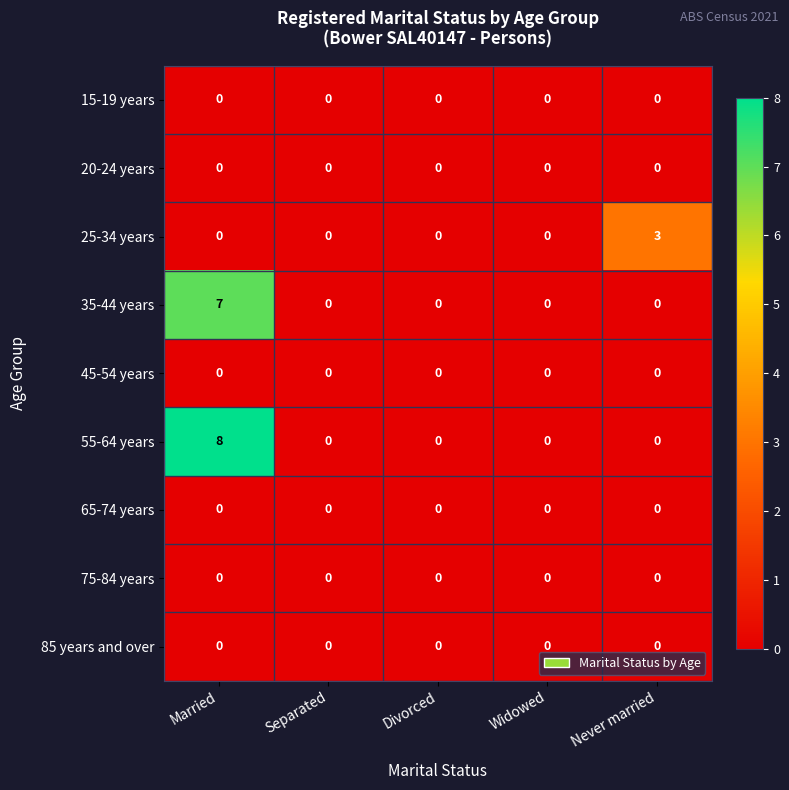

Which series has the widest spread of values?

55-64 years